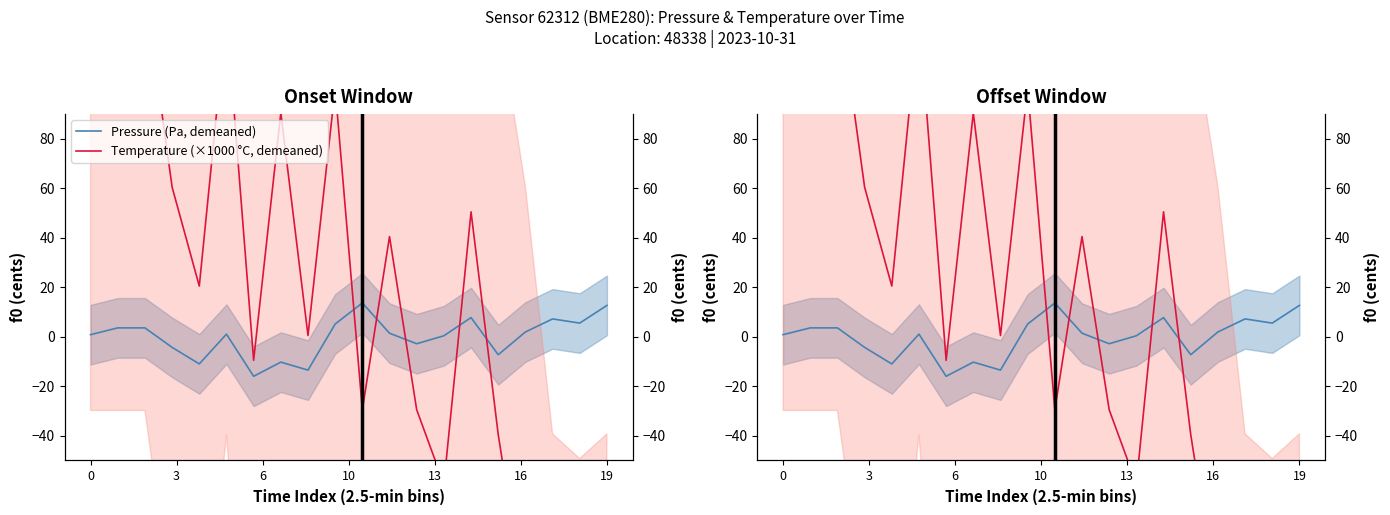

The Temperature (×1000 °C, demeaned) series shows 50.5 at 14. True or false?

True